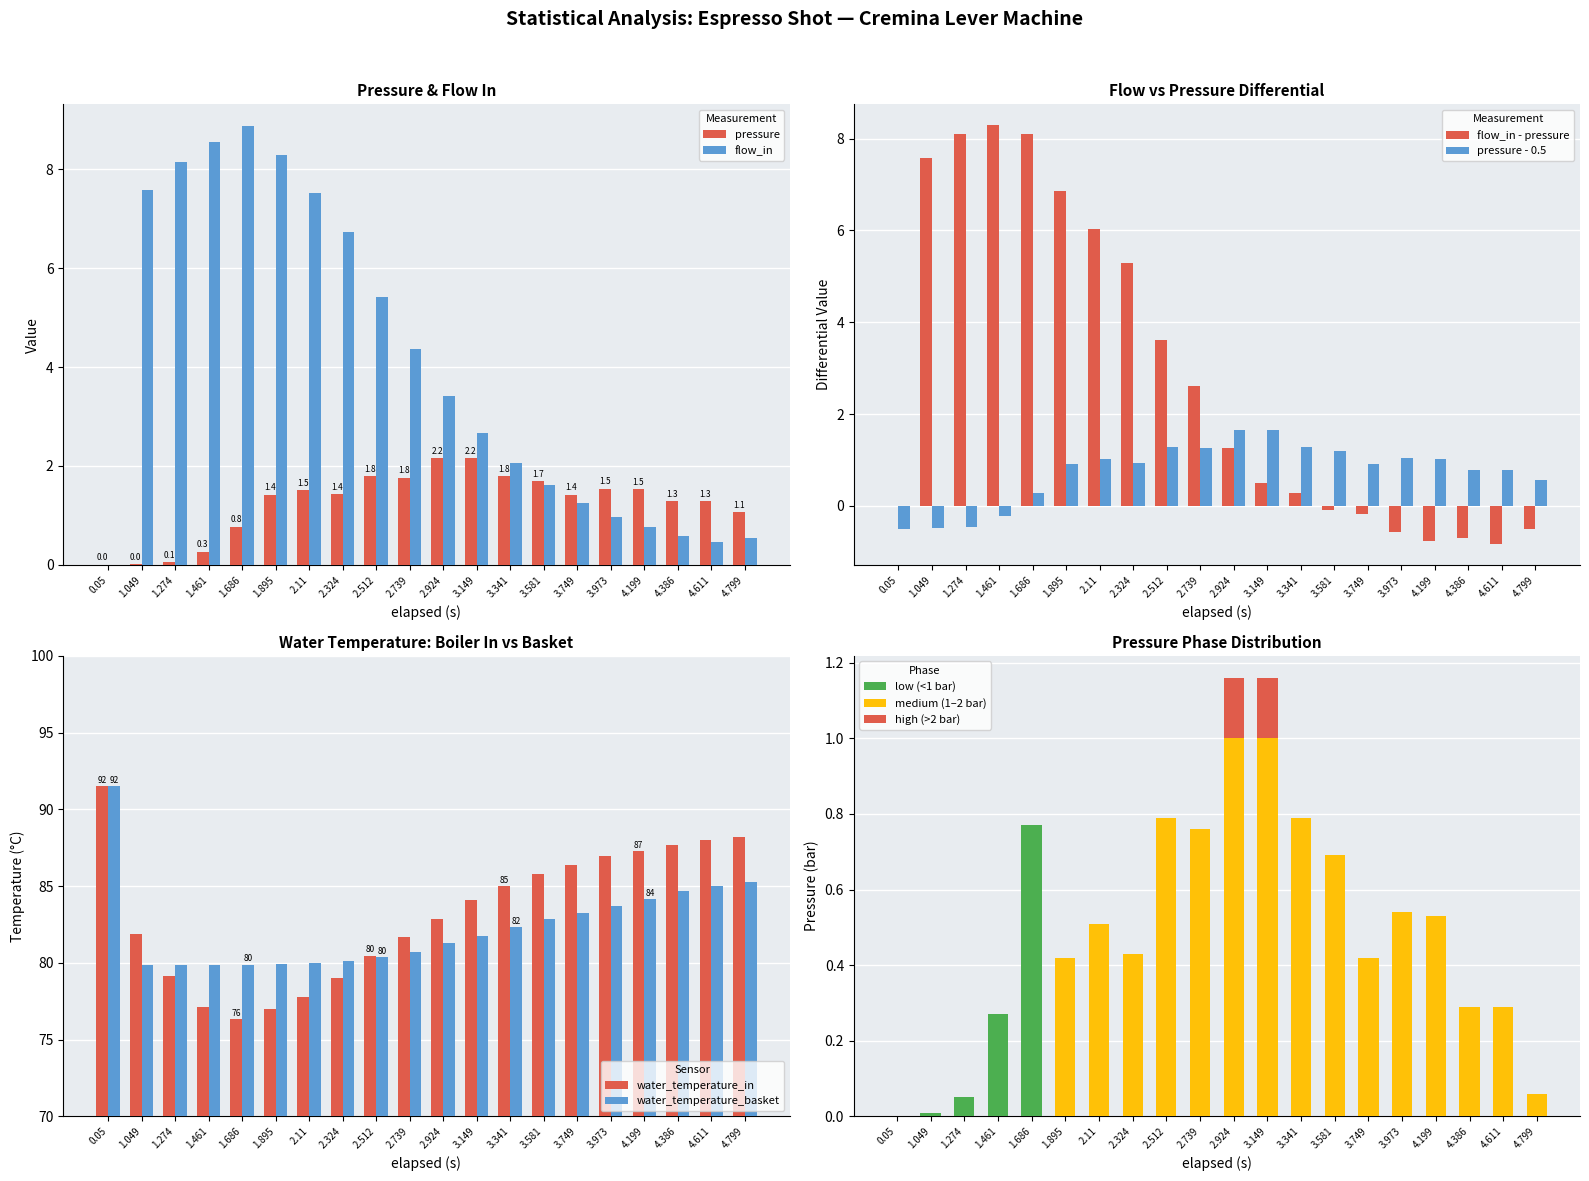

Which label corresponds to the largest value in the chart?

0.05